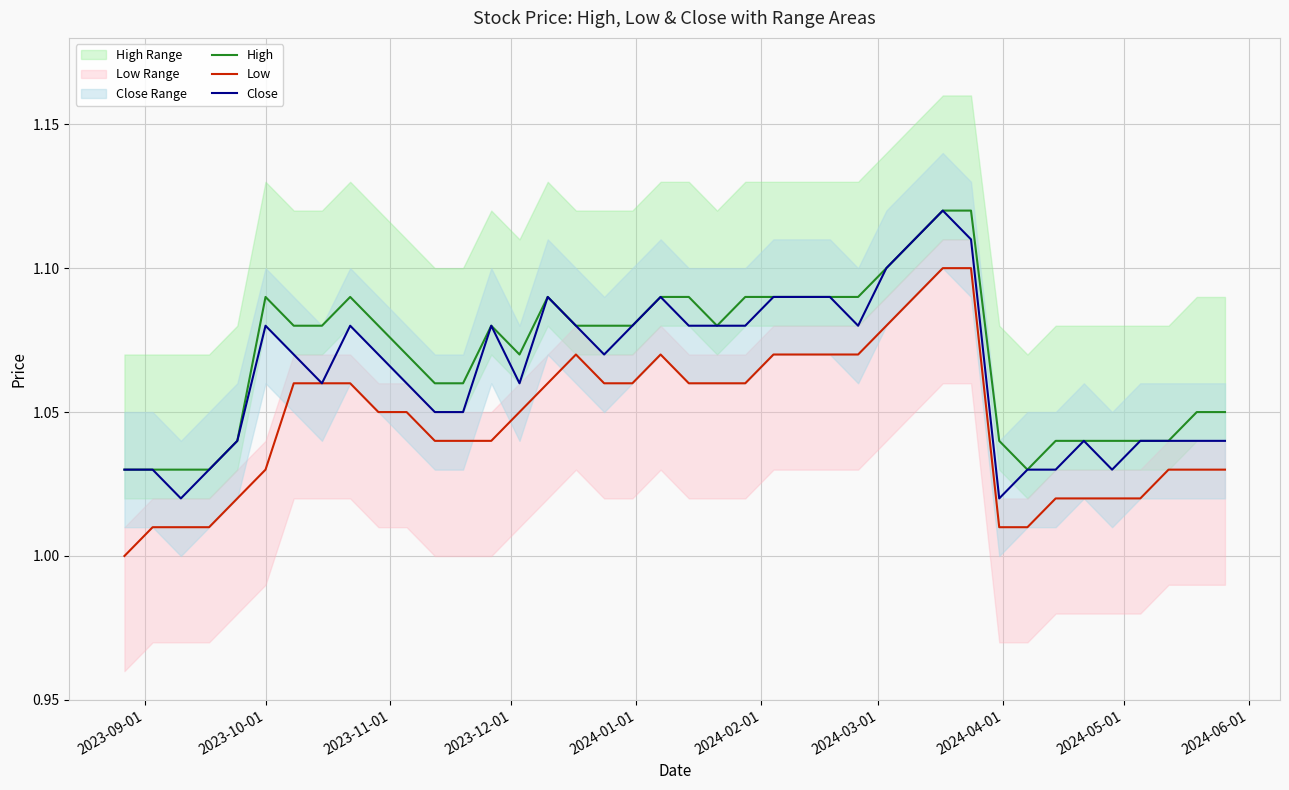

True or false: High and Low intersect in this chart.

False